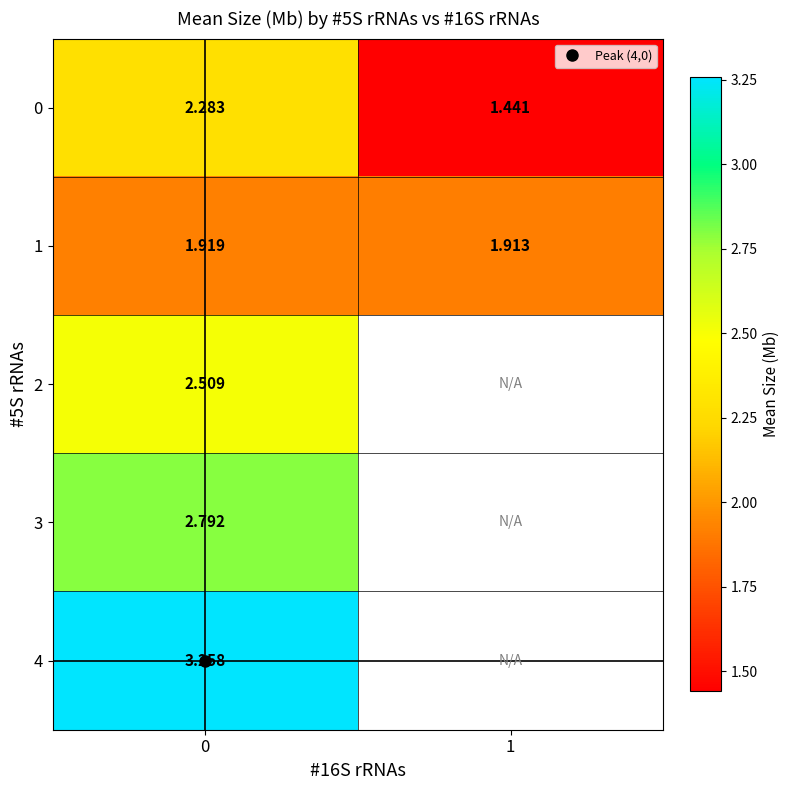

What is the spread (max minus min) of values at 0?

1.3